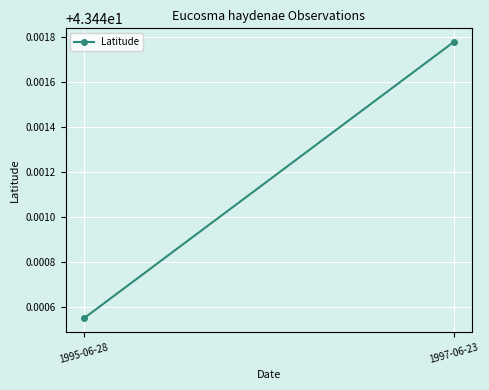

List the labels in order of value, largest first.

1997-06-23, 1995-06-28